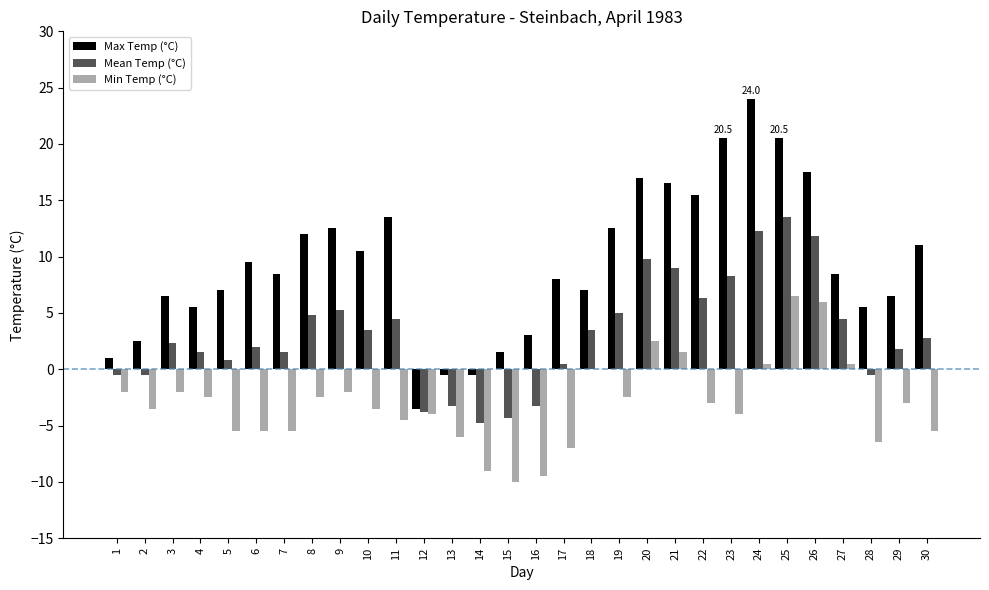

What is the sum of the Mean Temp (°C) values at 28 and 21?

8.5